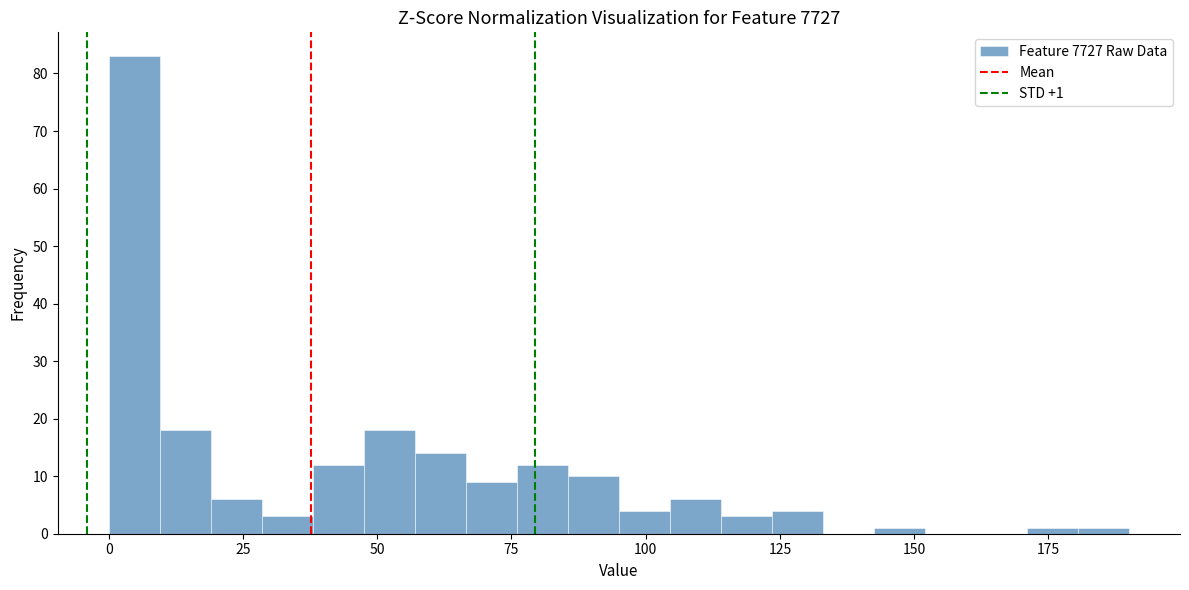

Around what value on the x-axis is the tallest bar? Give the approximate position of its centre, as read against the axis.

5